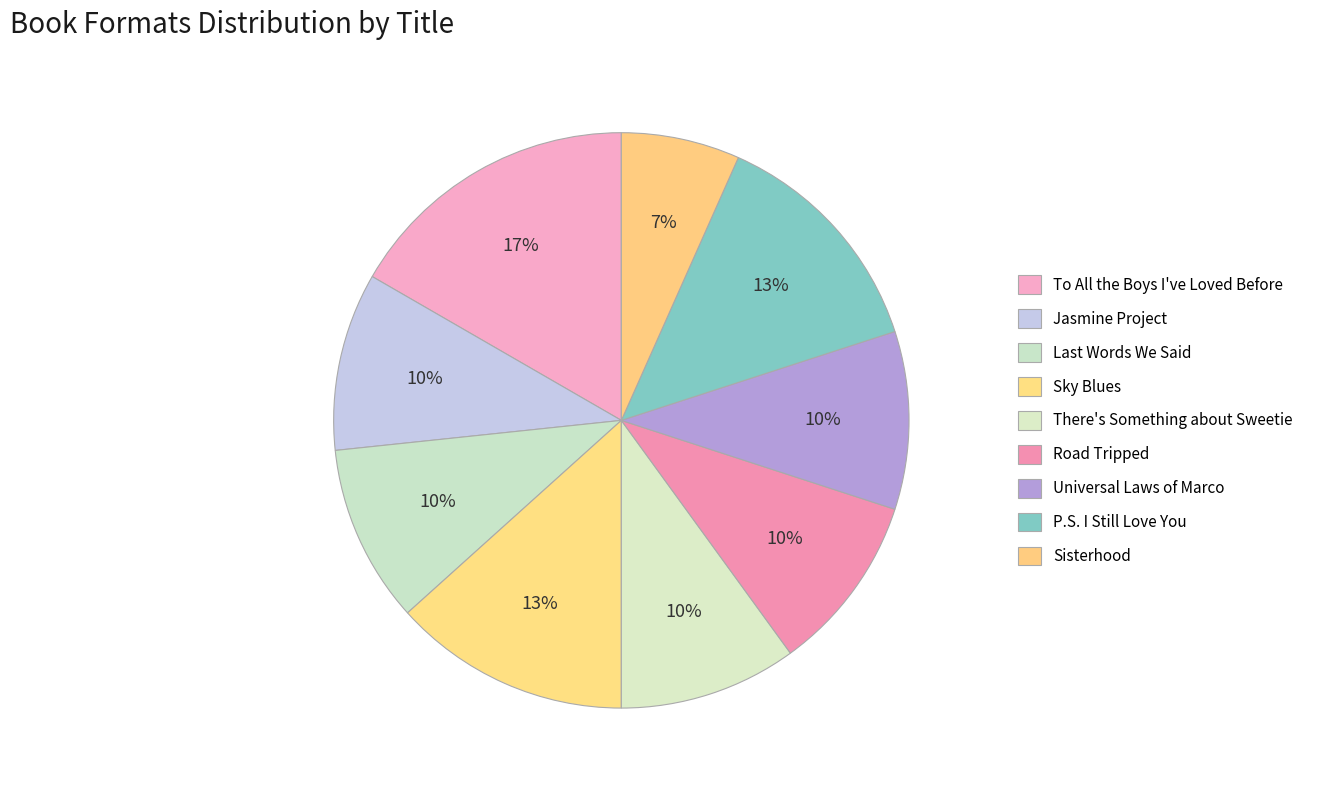

How many segments does this pie chart have?

9